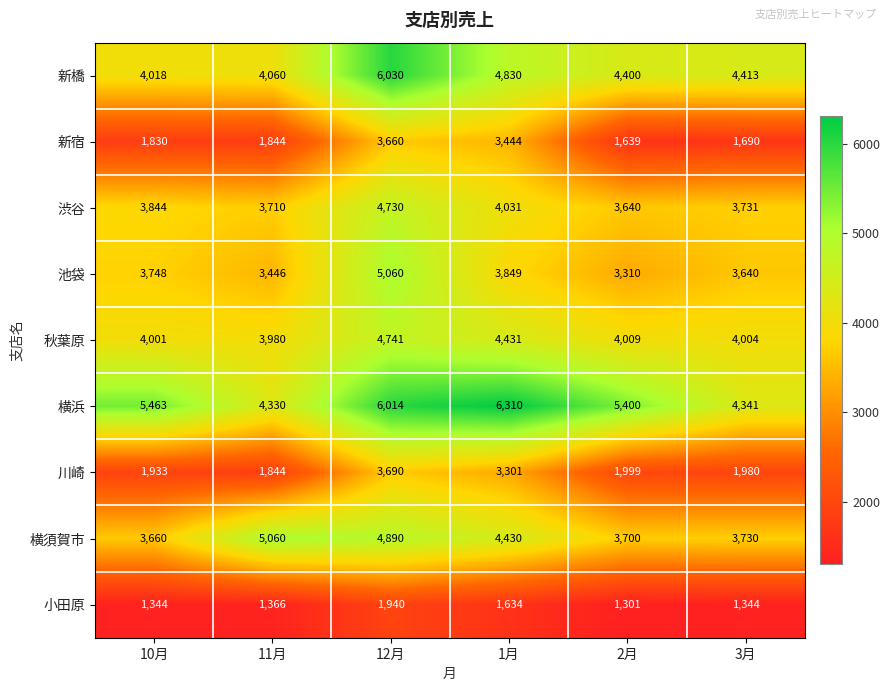

What is the difference between the highest and lowest values at 11月?

3694